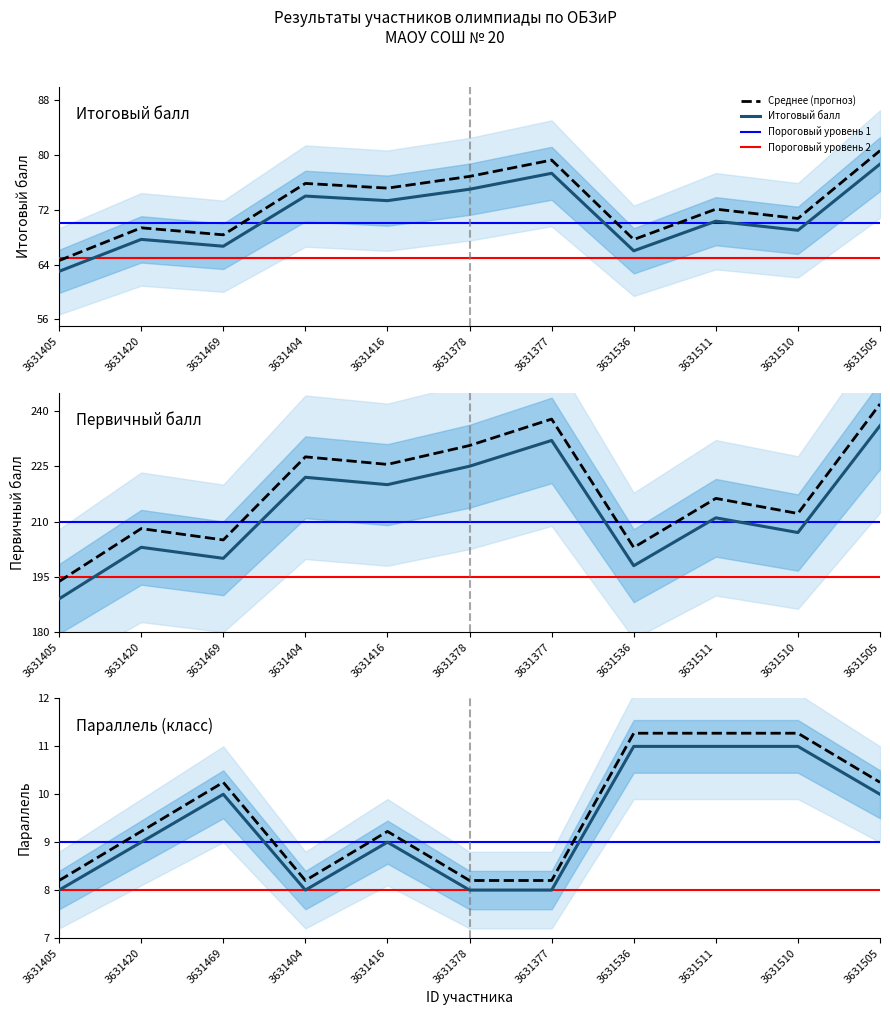

What is the maximum value shown in the chart?

241.9